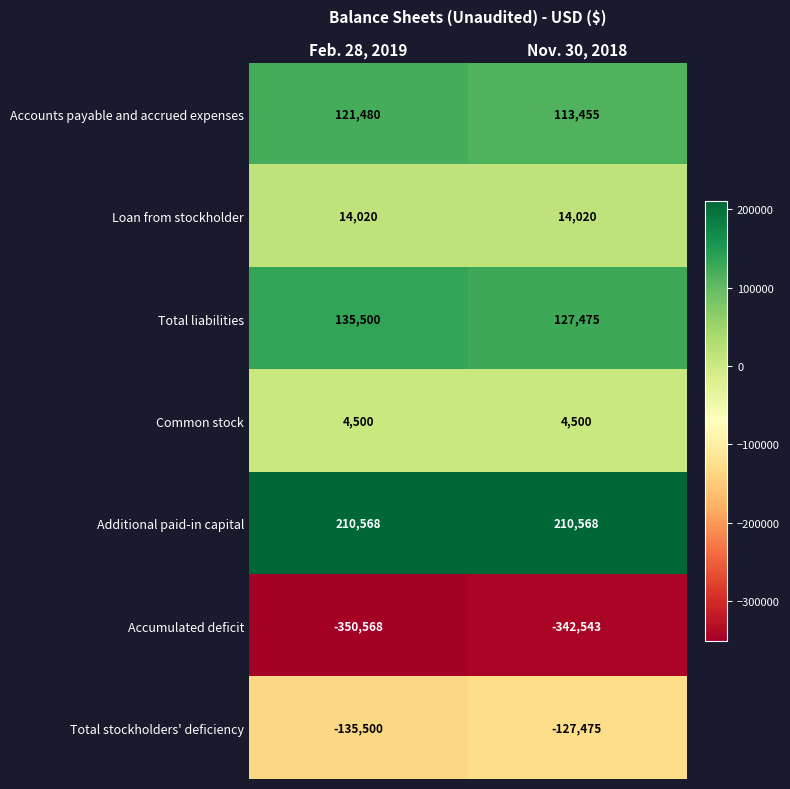

What is the difference between the highest and lowest values at Feb. 28, 2019?

561136